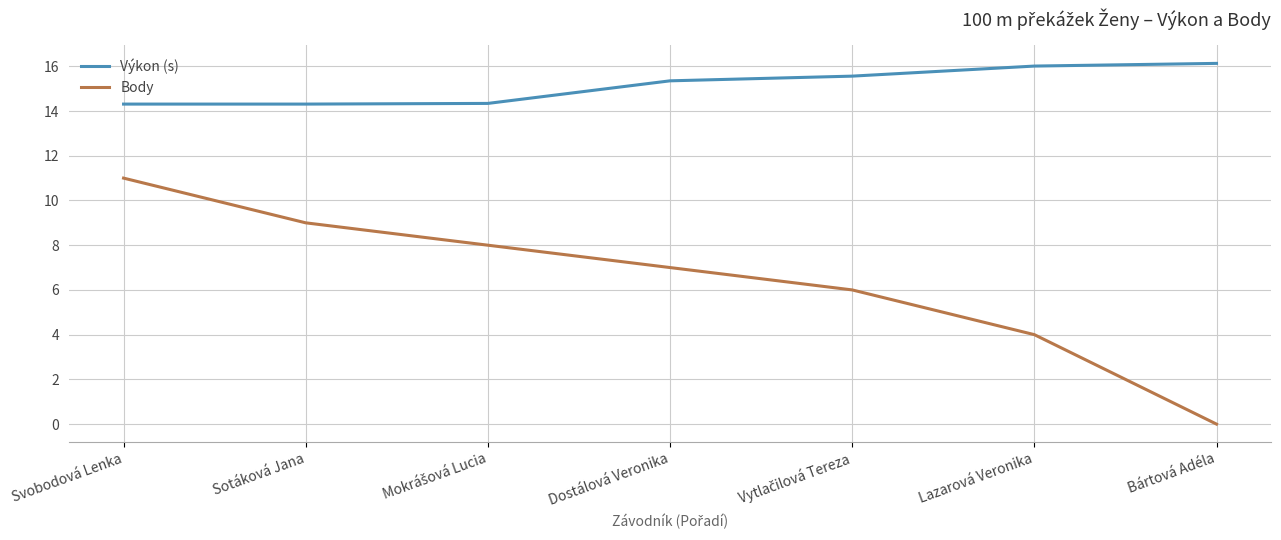

What position from the left is Dostálová Veronika?

4